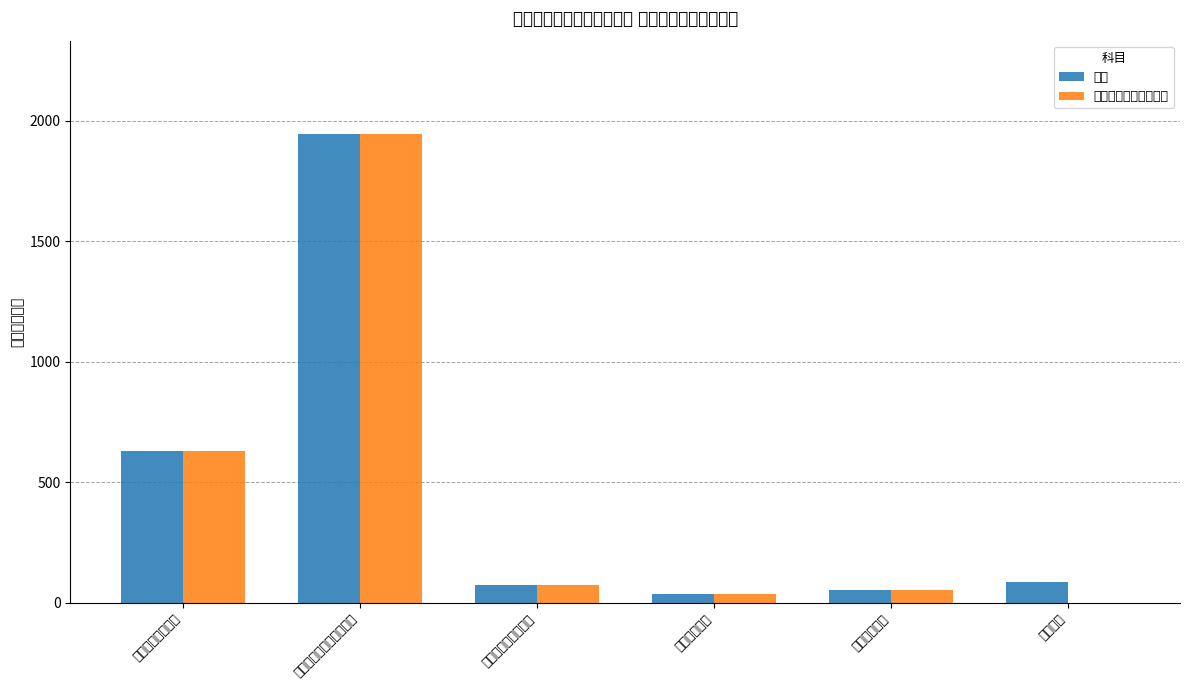

The 合计 series shows 8.1 at 卫生健康支出. True or false?

False